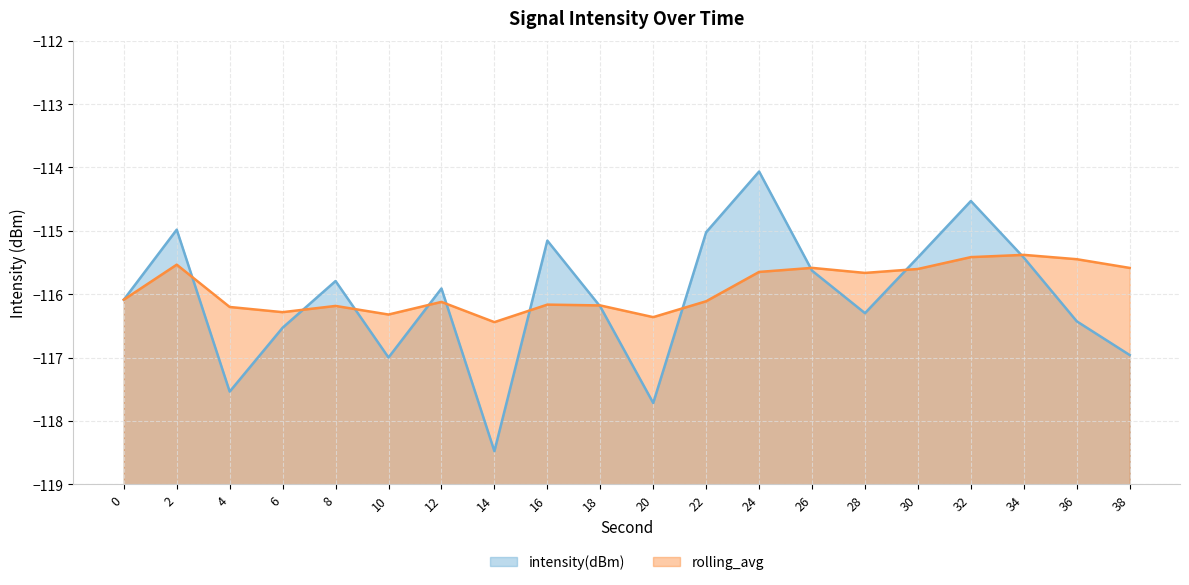

What is the total value across all series at 6?

-232.8